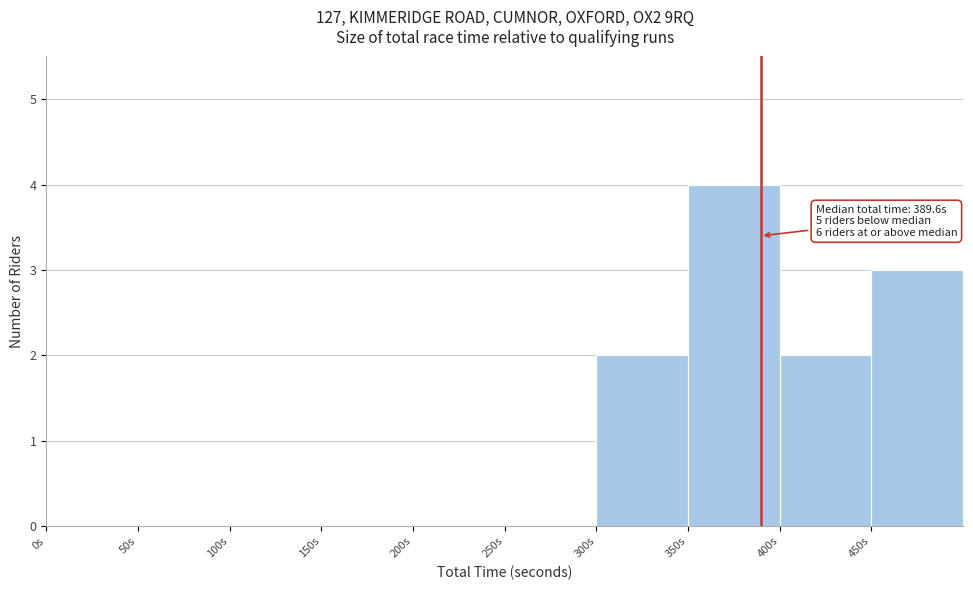

Over which range of the x-axis is the bar tallest?

350 to 400